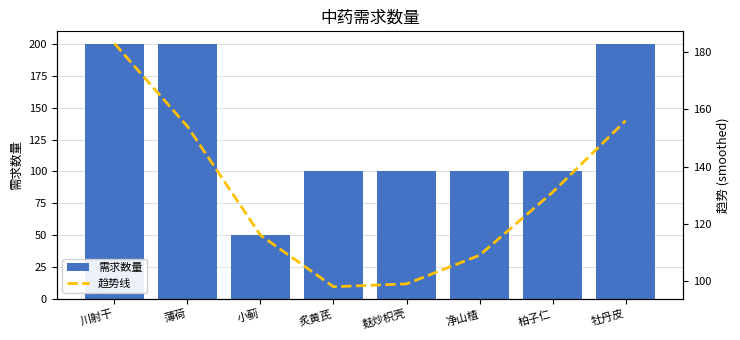

The 需求数量 series shows 100 at 炙黄芪. True or false?

True